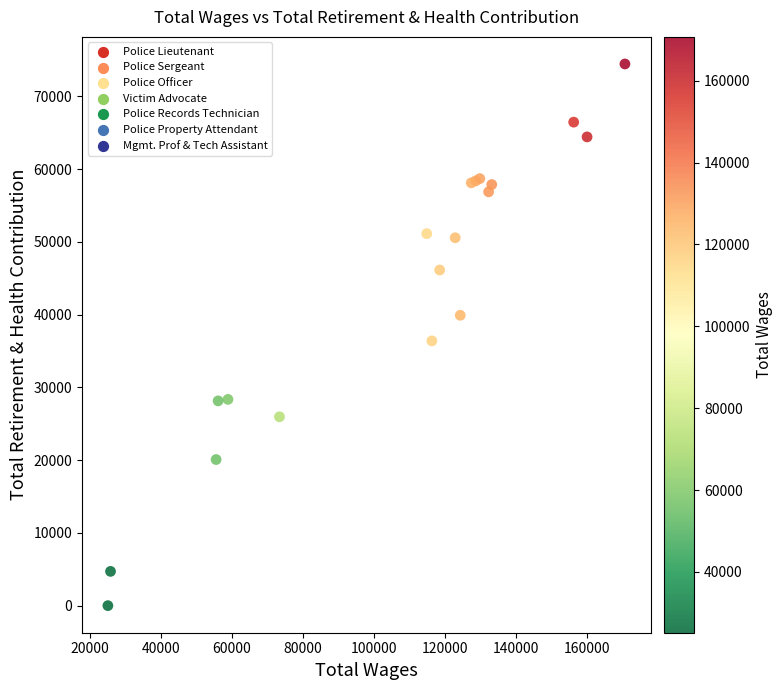

What Y value in the scatter plot is closest to 37220?

36384